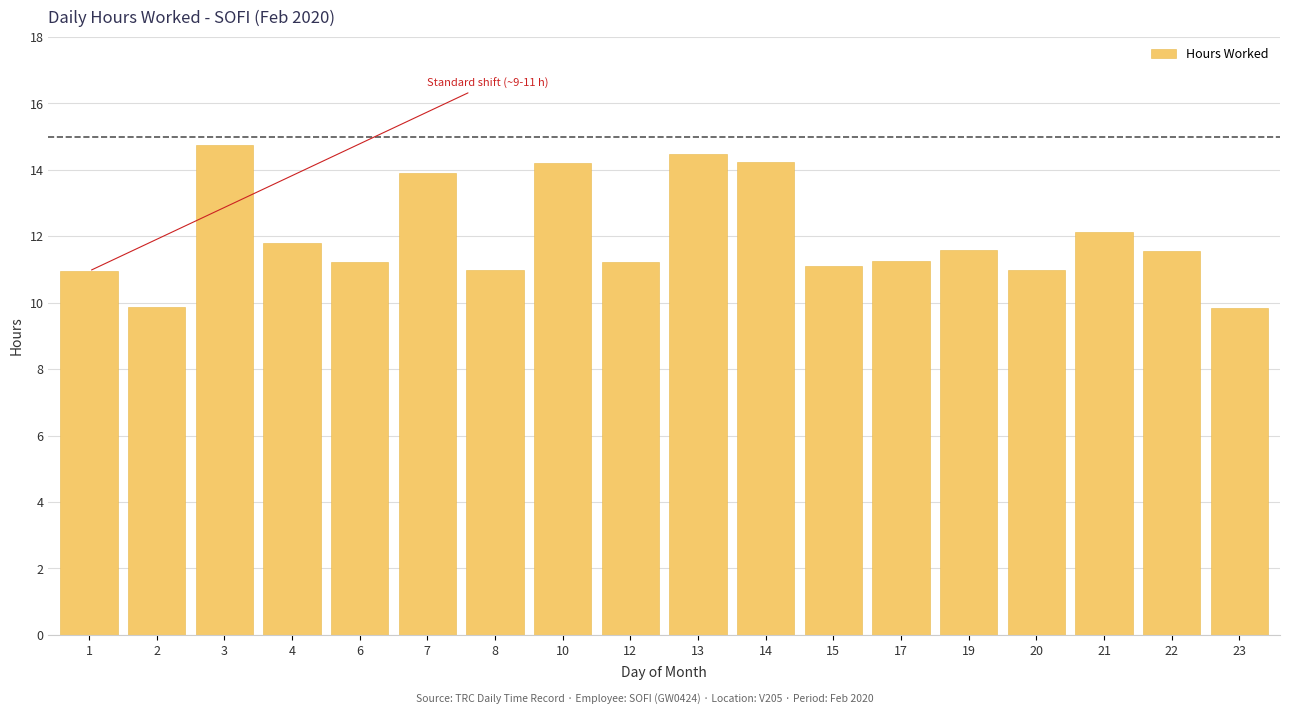

True or false: the data shows 10.9 at 1.

True